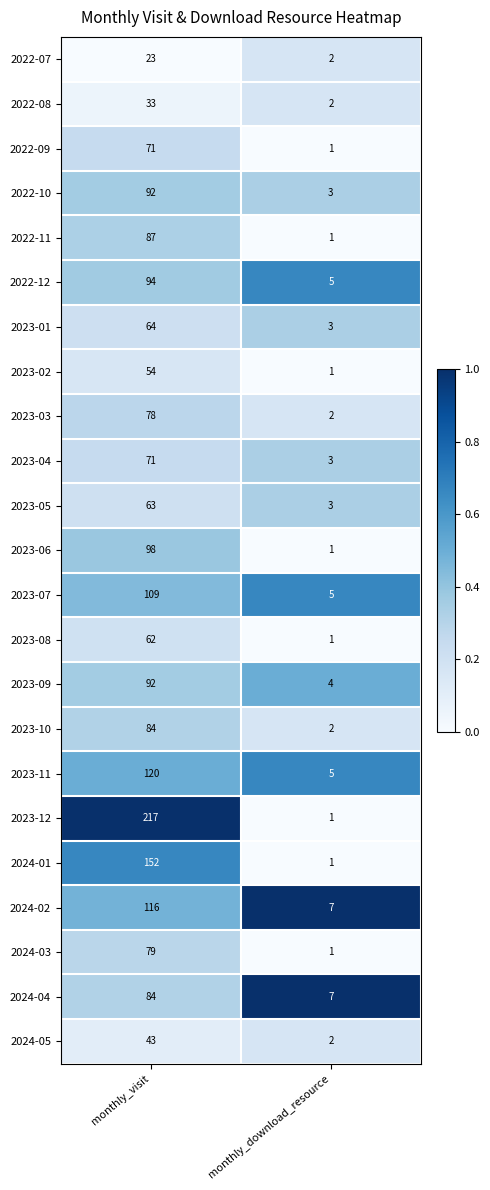

What is the sum of all 2023-02 values?

55